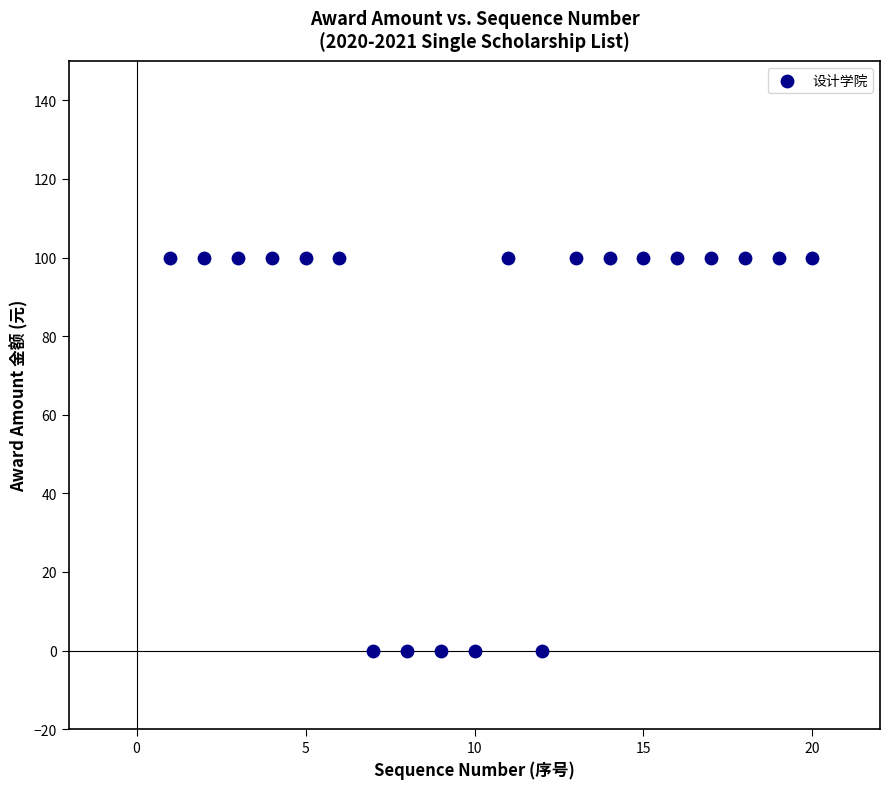

What is the range of X values (max minus min)?

19